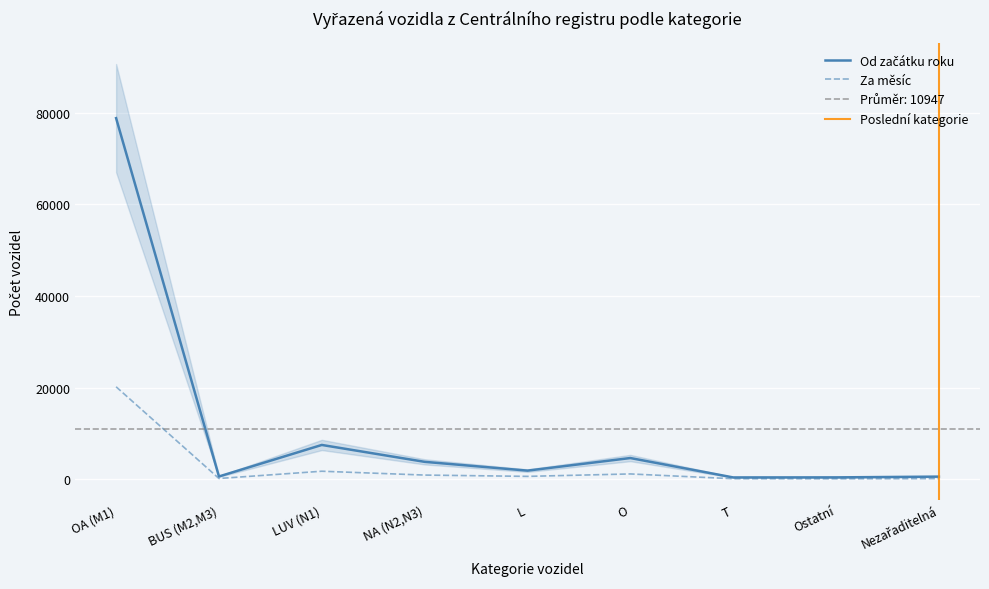

Which series has the largest range (max minus min)?

Od začátku roku